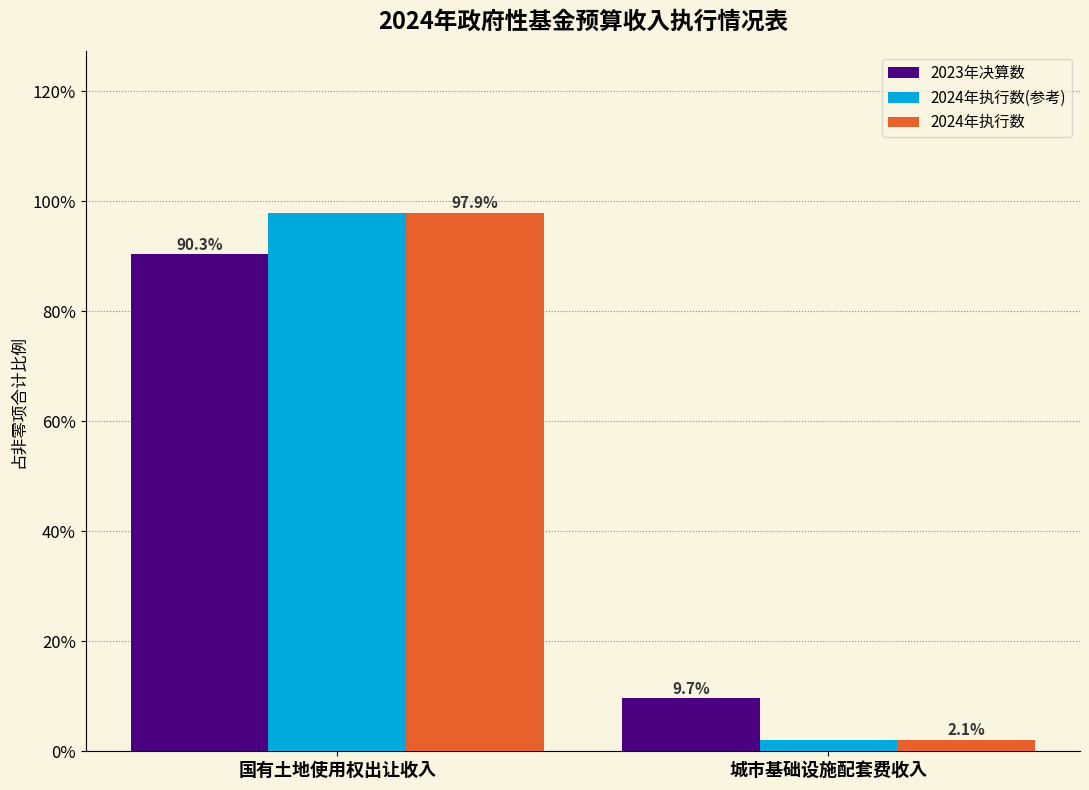

Reading right to left, transcribe all the data shown in this chart.

2023年决算数: 城市基础设施配套费收入=9.7	国有土地使用权出让收入=90.3
2024年执行数(参考): 城市基础设施配套费收入=2.1	国有土地使用权出让收入=97.9
2024年执行数: 城市基础设施配套费收入=2.1	国有土地使用权出让收入=97.9